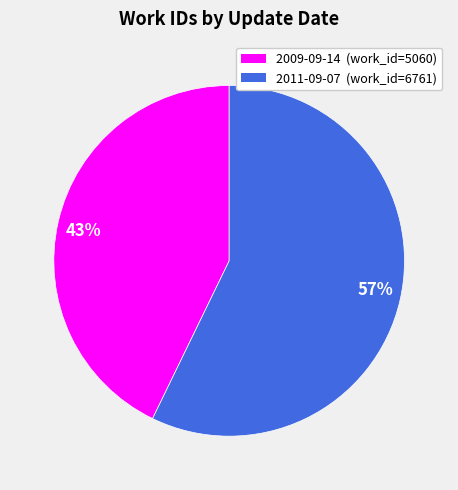

Which slice is the largest?

2011-09-07